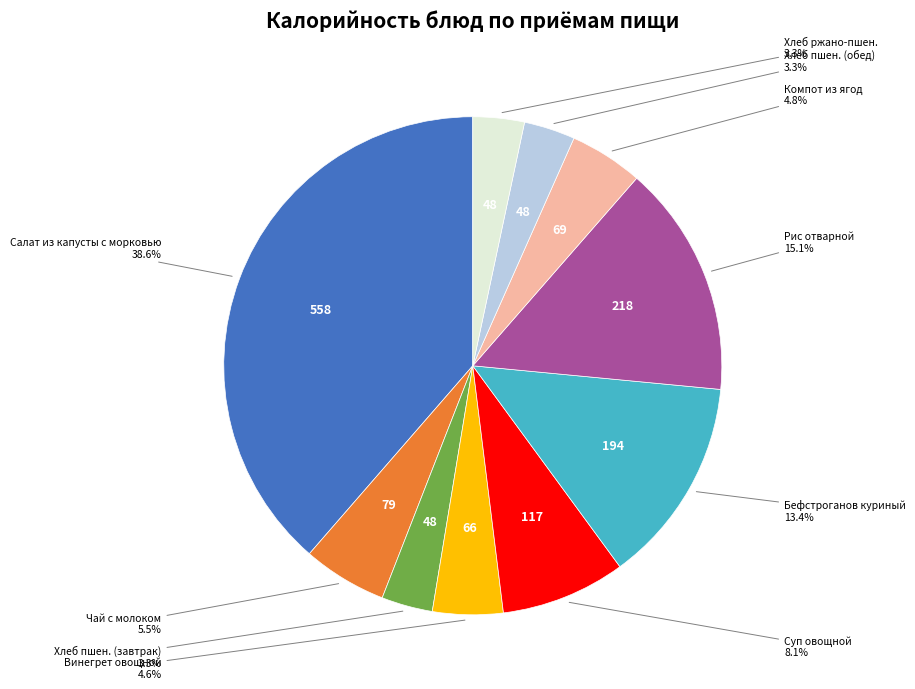

Count the number of slices in the pie.

10